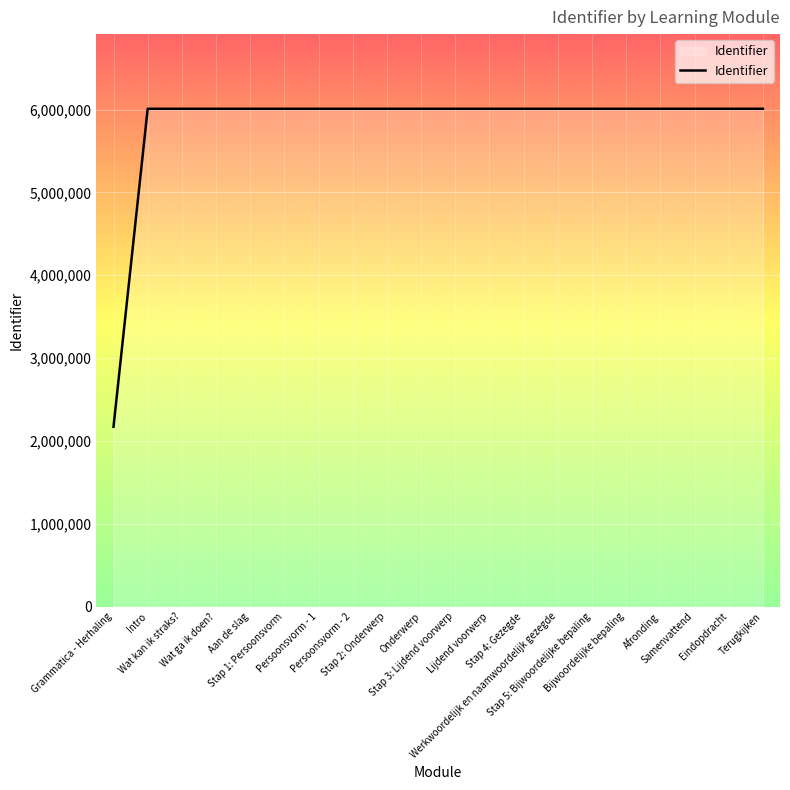

What is the greatest value displayed?

6009063